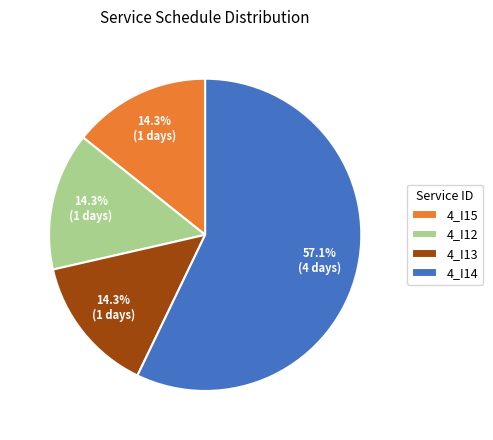

True or false: 4_I12 accounts for 22% of the total.

False